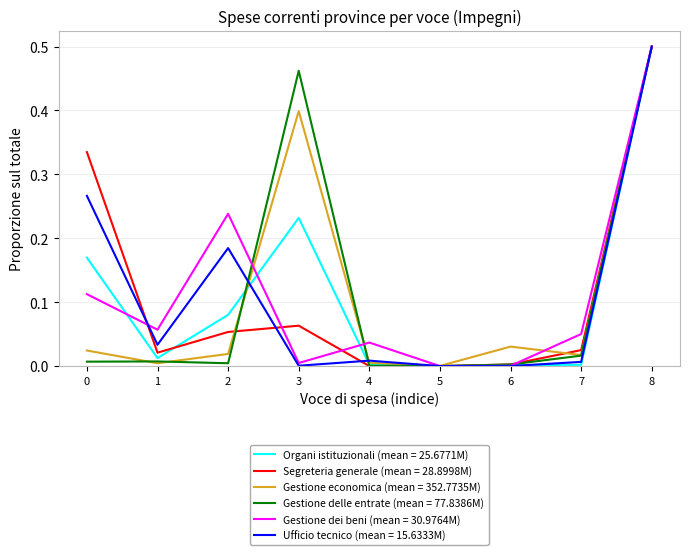

How many series are shown in this chart?

6